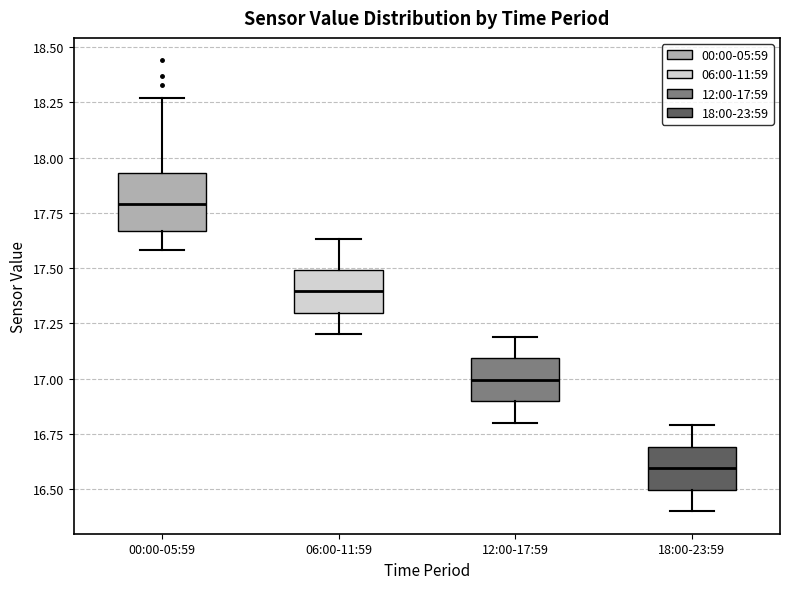

Which box has the highest median line?

00:00-05:59